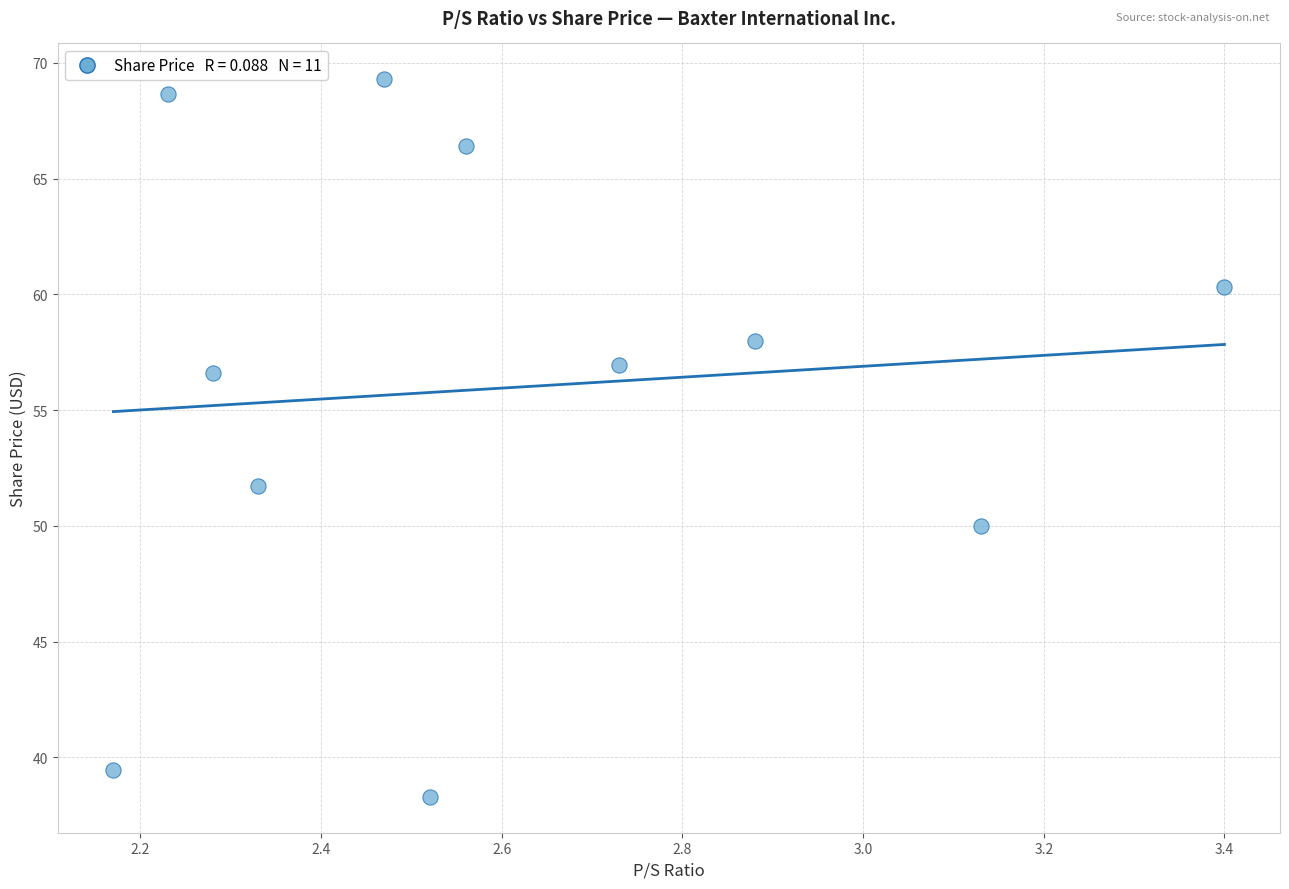

What is the range of X values (max minus min)?

1.2